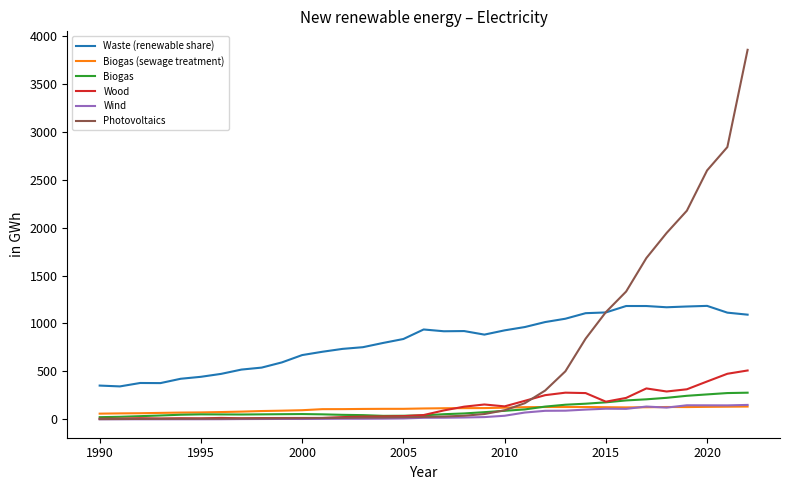

What is the highest value of the Biogas series?

277.3